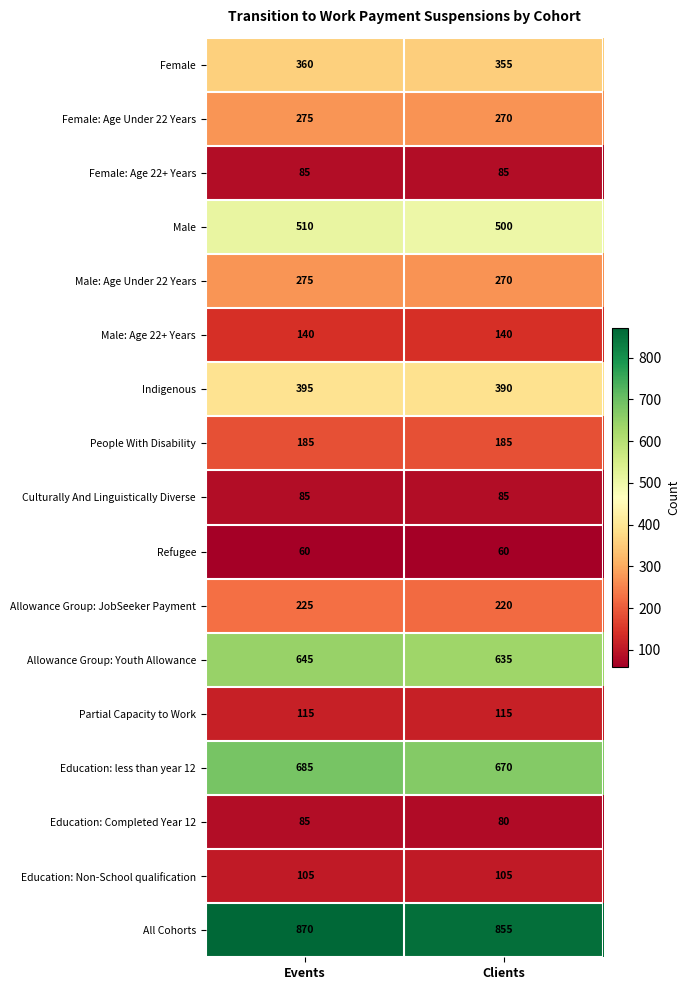

The value of Male at Clients is 281. True or false?

False